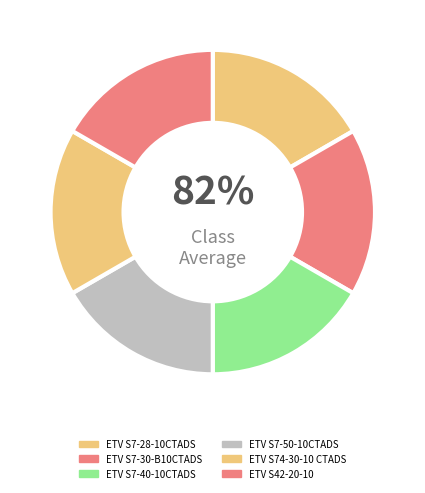

True or false: ETV S7-50-10CTADS accounts for 17% of the total.

True